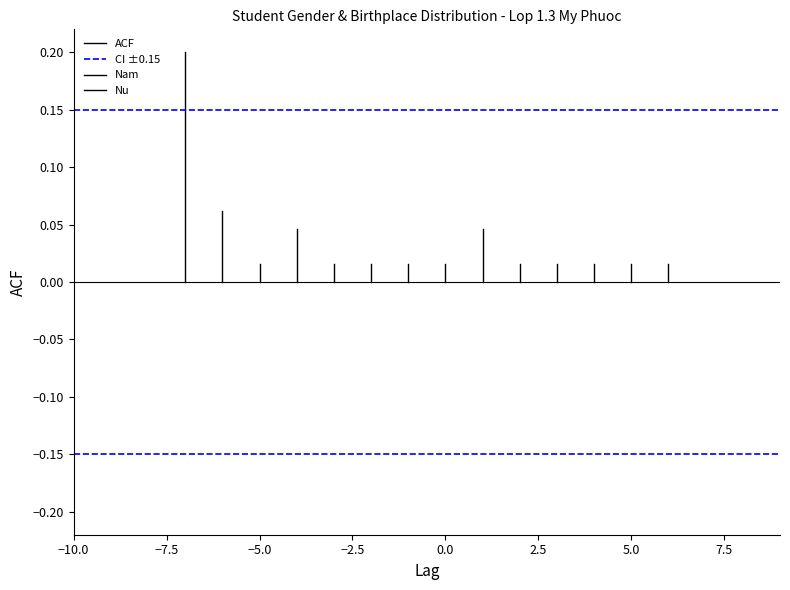

What is the spread (max minus min) of values at −7.5?

0.2